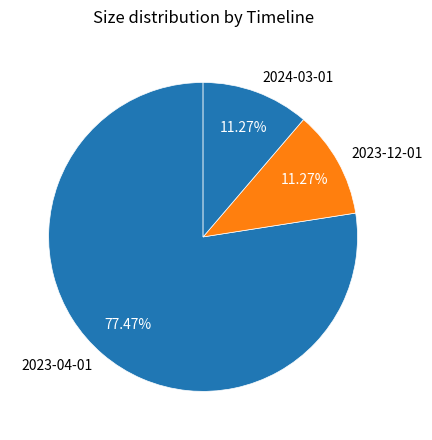

To the nearest percent, what is the combined percentage of 2023-04-01 and 2023-12-01?

89%